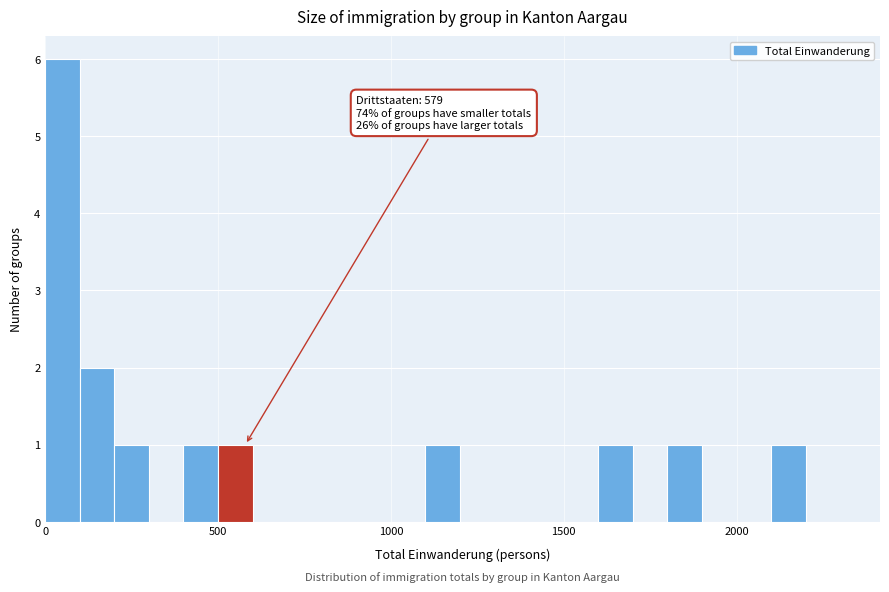

Read against the x-axis, roughly where is the centre of the tallest bar?

50